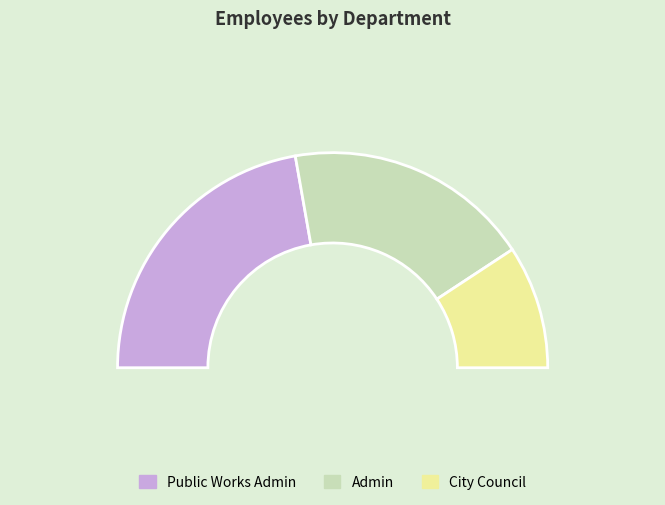

True or false: Public Works Admin accounts for 44% of the total.

True